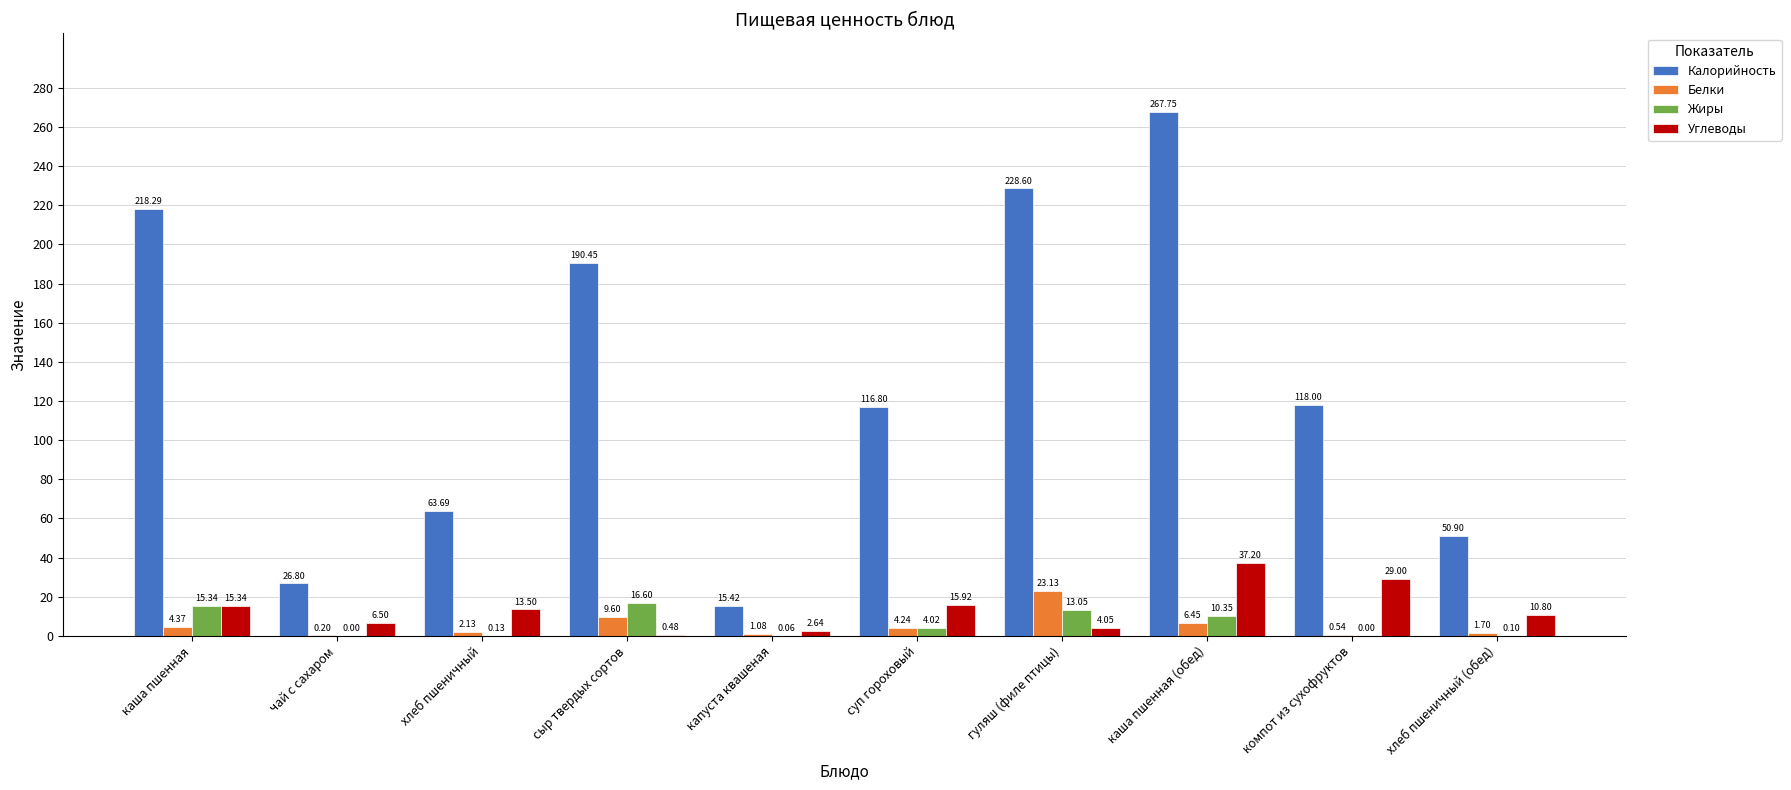

What are all the series names shown in the legend?

Калорийность, Белки, Жиры, Углеводы